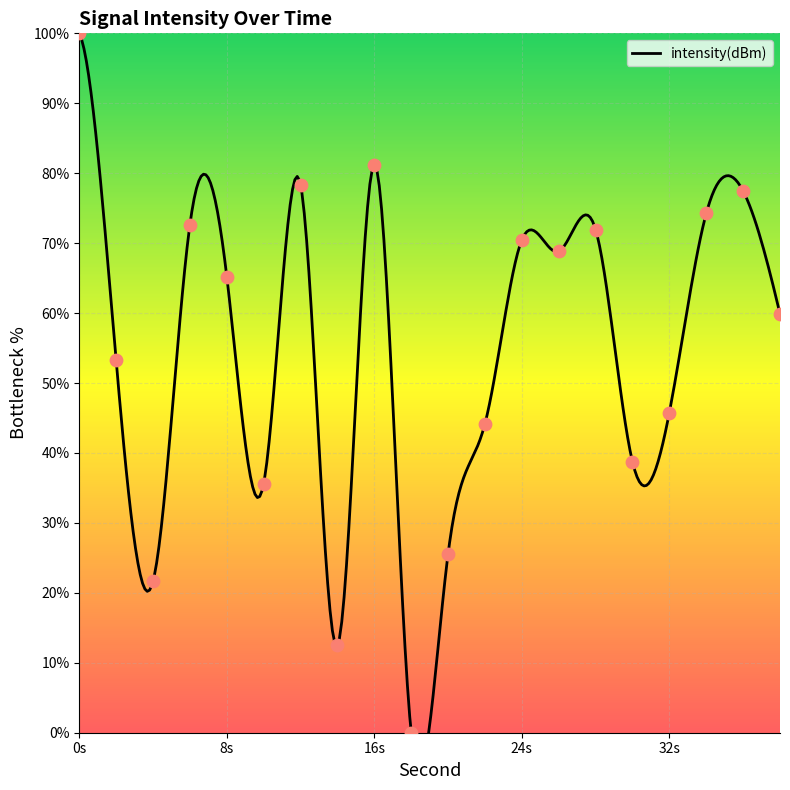

Between 34 and 2, which is larger?

34